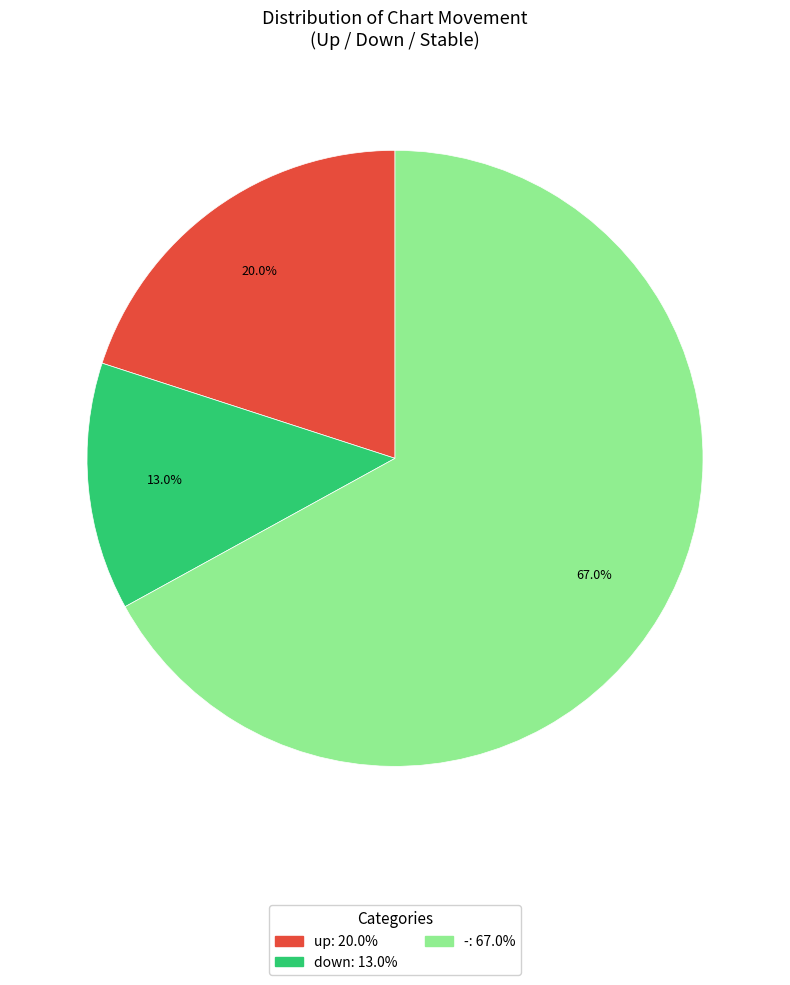

Rank the categories by value from highest to lowest.

-, up, down